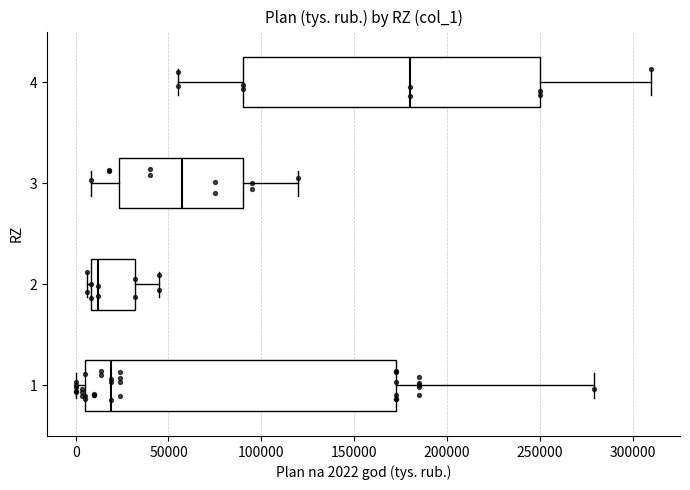

Which box is the widest, from its left edge to its right edge?

1